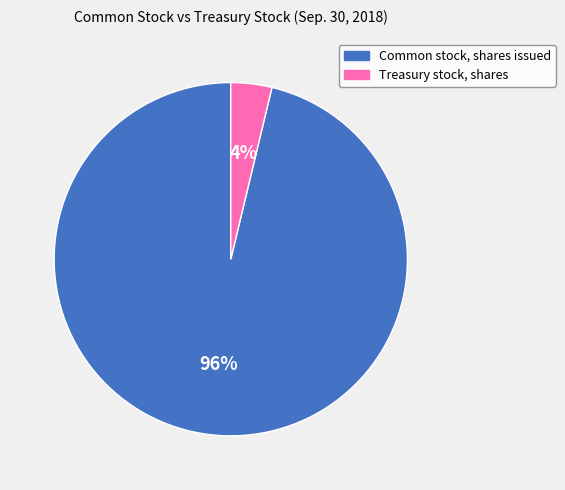

How many slices are in this pie chart?

2